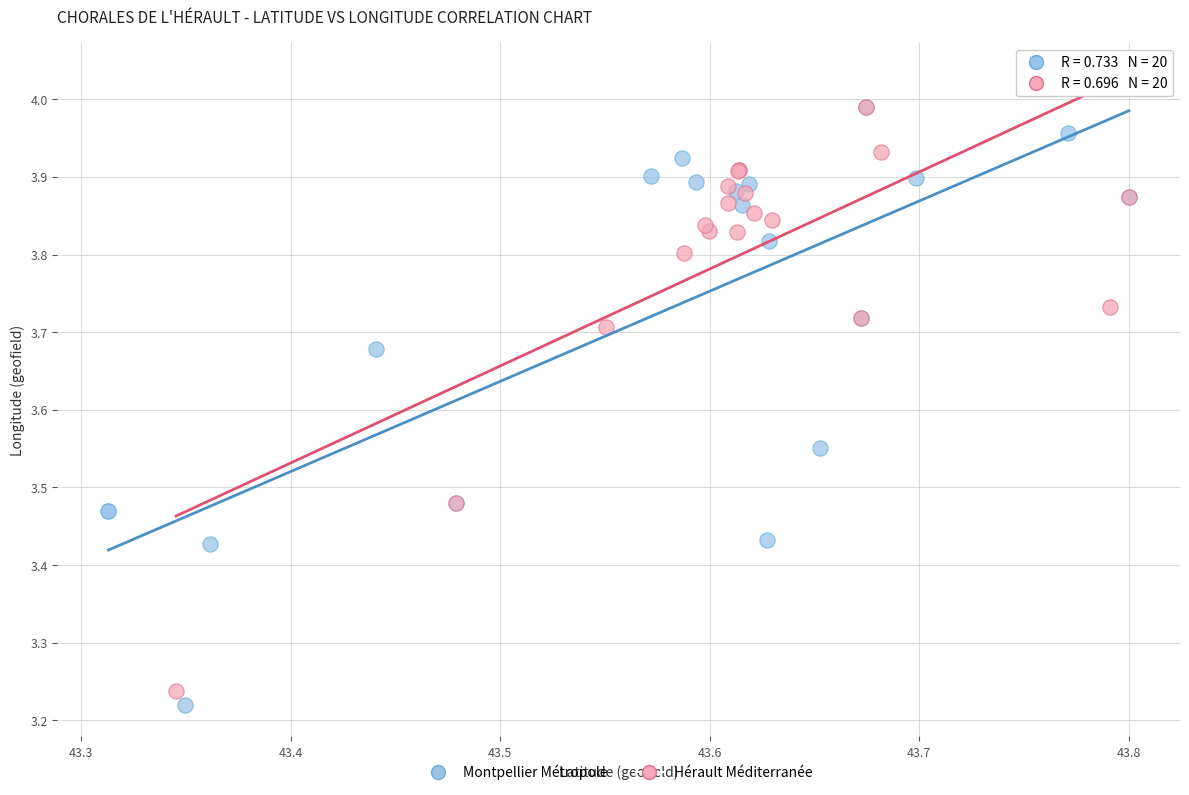

Which series has the largest Y range (max minus min)?

Montpellier Métropole